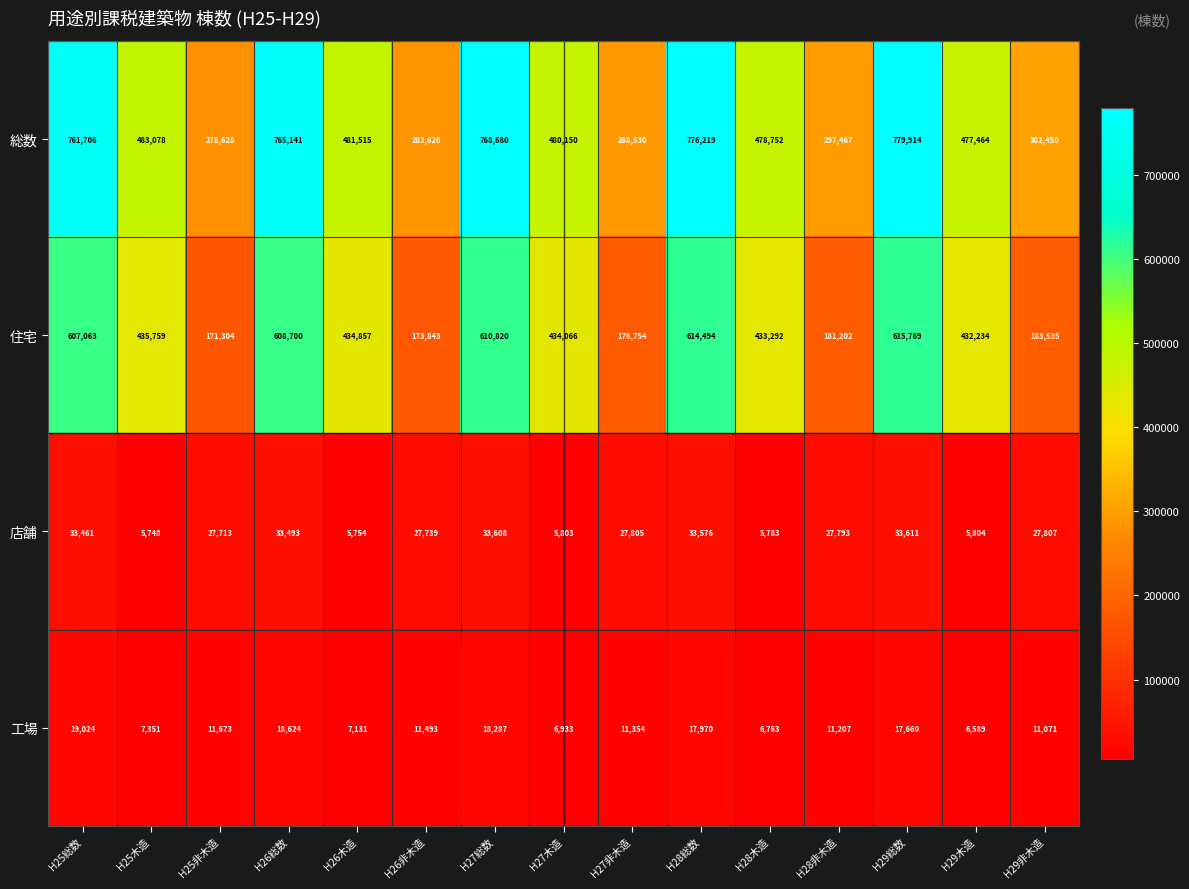

Rank the series at H25総数 from lowest to highest value.

工場, 店舗, 住宅, 総数